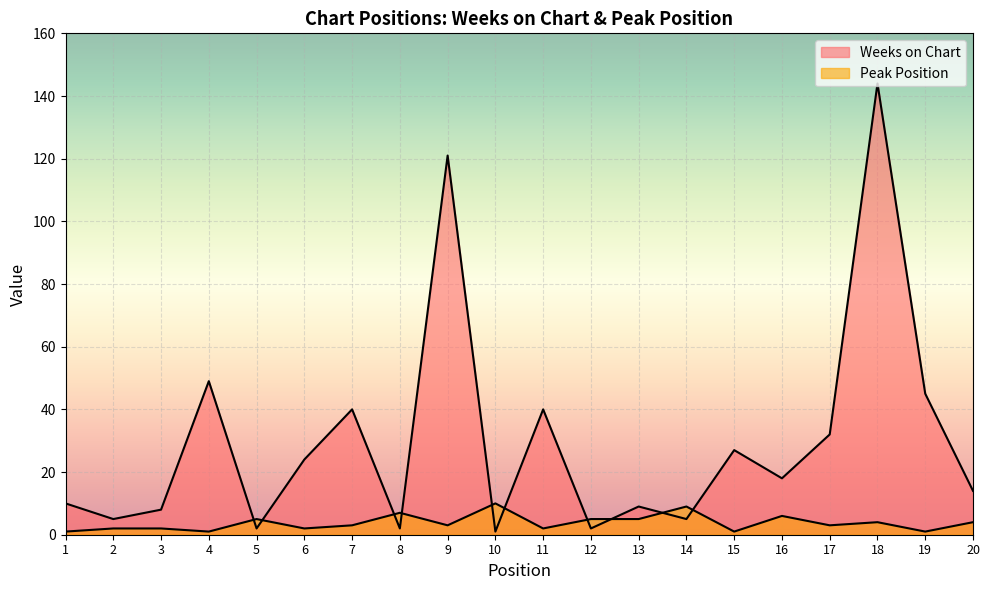

Rank the series by their average value, from lowest to highest.

Peak Position, Weeks on Chart